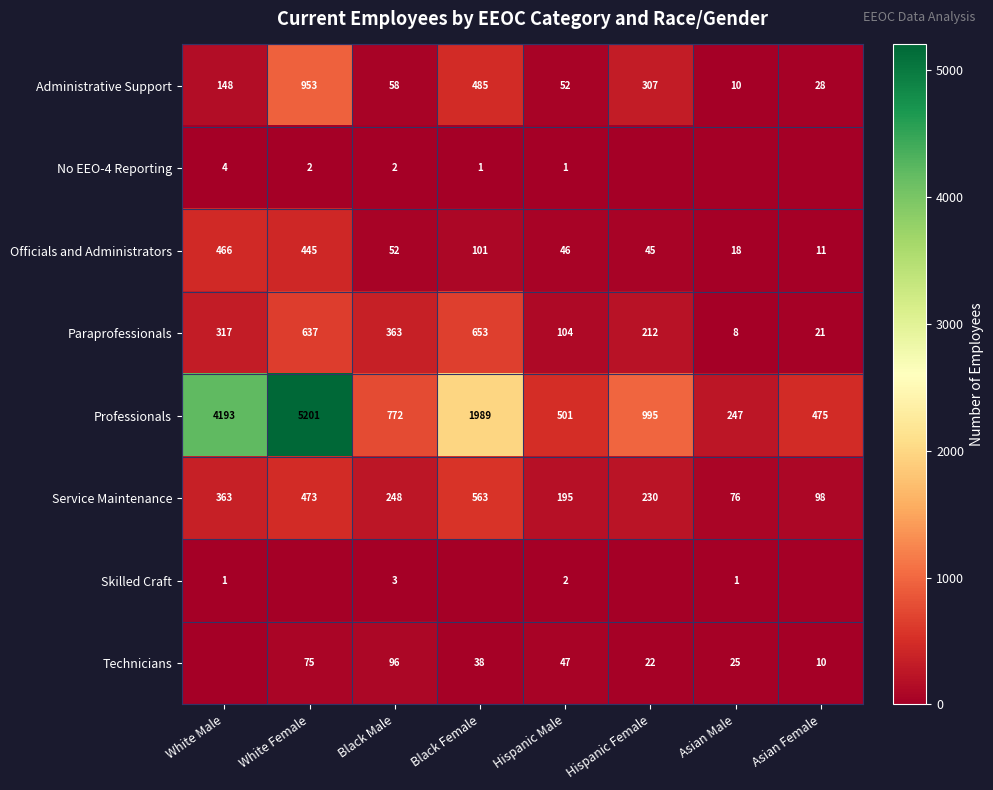

What is the sum of the Service Maintenance values at White Female and Hispanic Male?

668